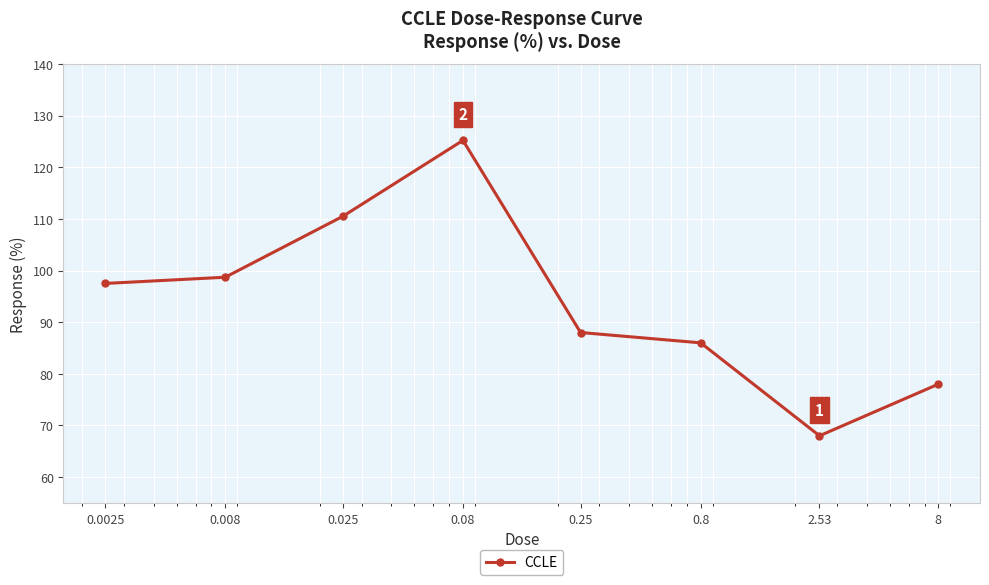

What is the value of the 3rd point from the left?

110.5